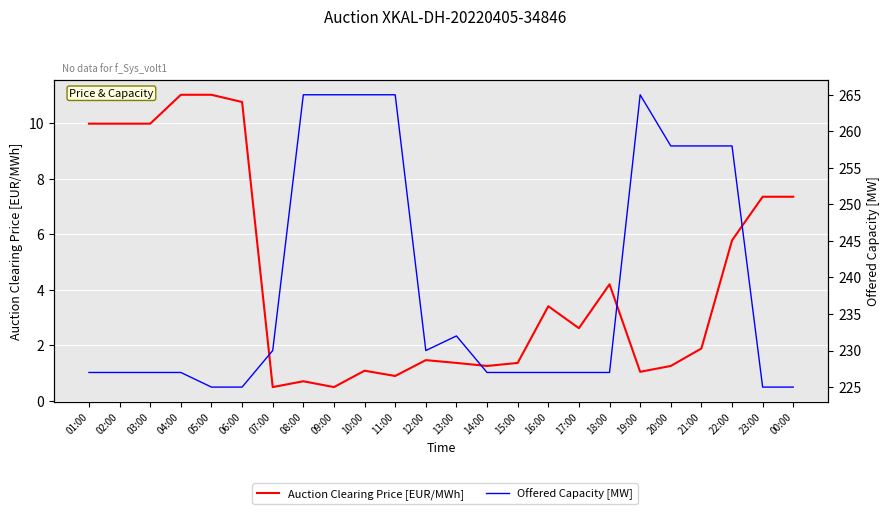

At which label is Auction Clearing Price [EUR/MWh] closest to 5?

22:00